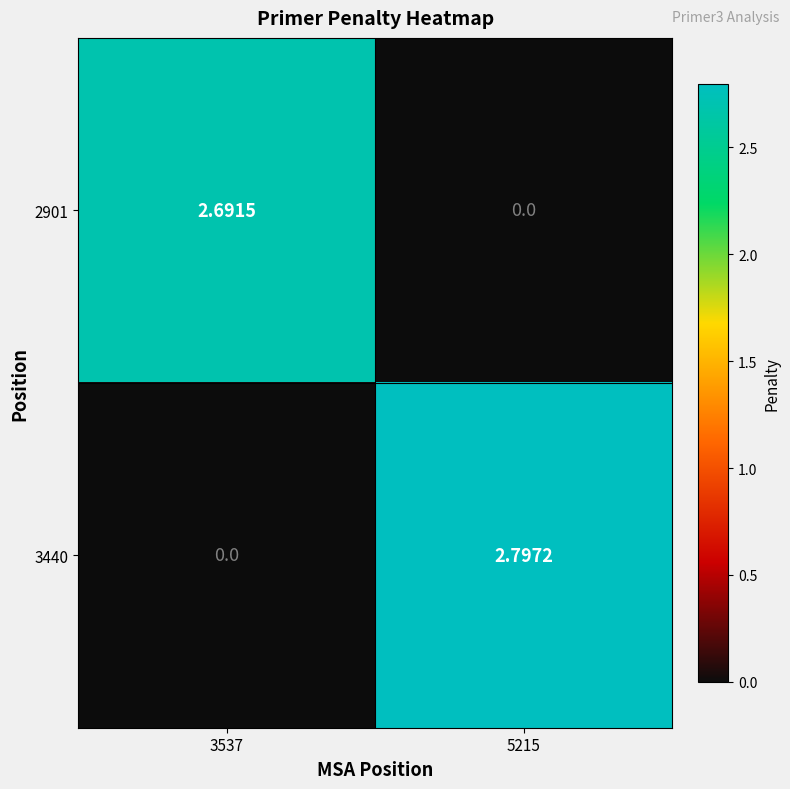

Count the number of categories in the chart.

2